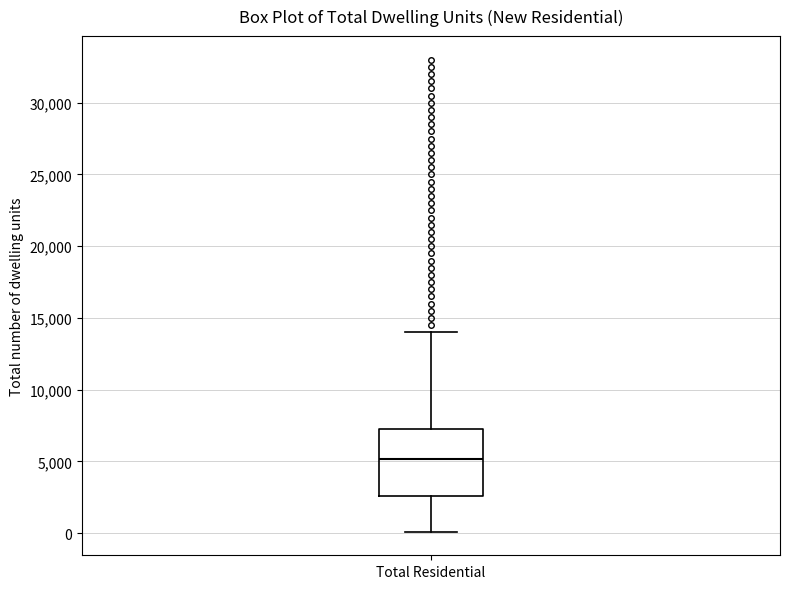

Read this box plot against the y-axis: the position of the median line, the range covered by the box, and the ends of both whiskers. The values are not printed on the chart, so give them approximately, as read against the axis.

median 5000, box 2500 to 7500, whiskers 0 to 14000